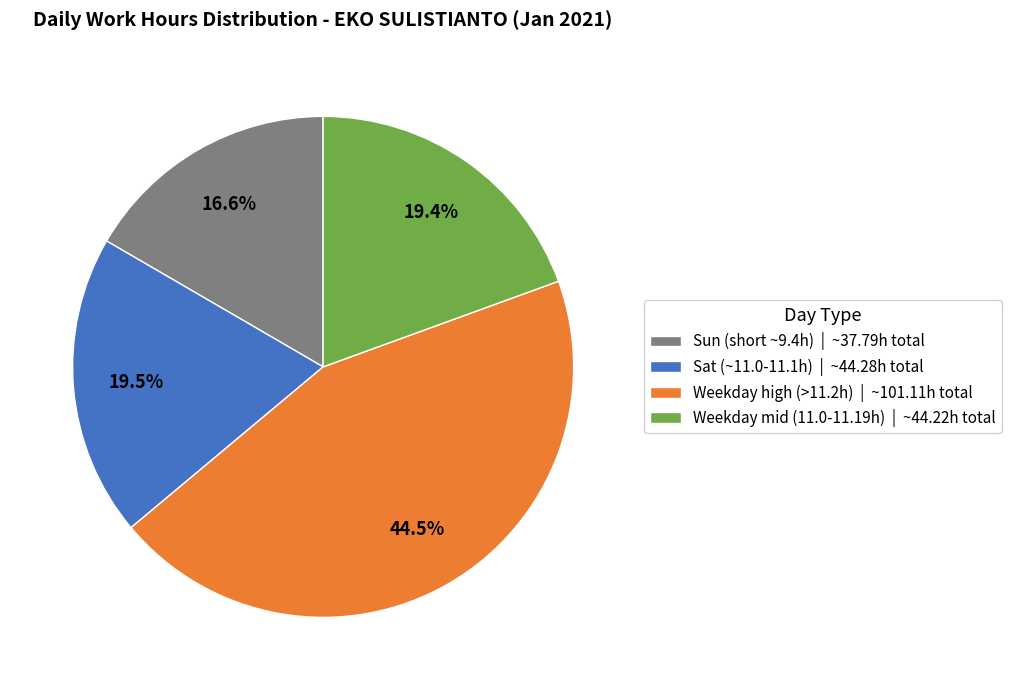

How many segments does this pie chart have?

4